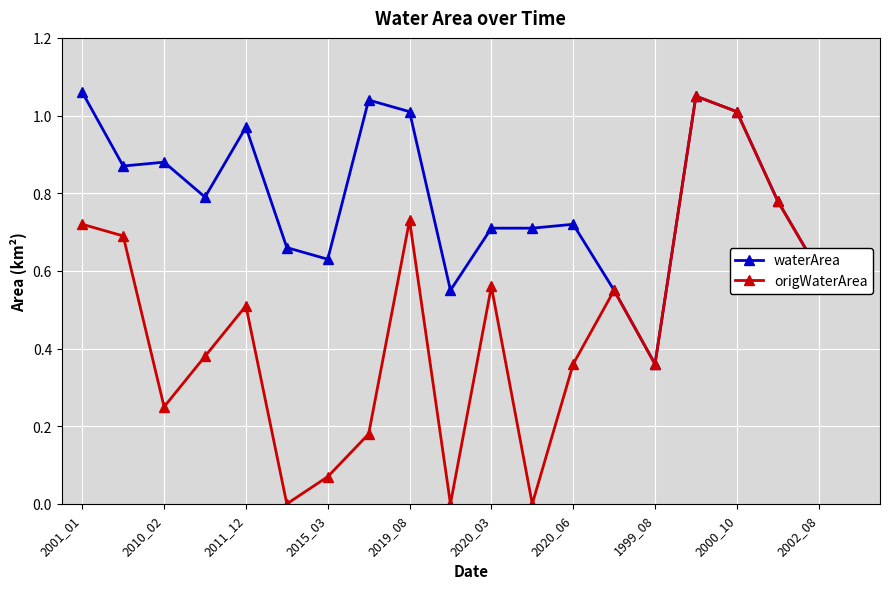

True or false: waterArea has more than 0 points higher than both neighbors.

True